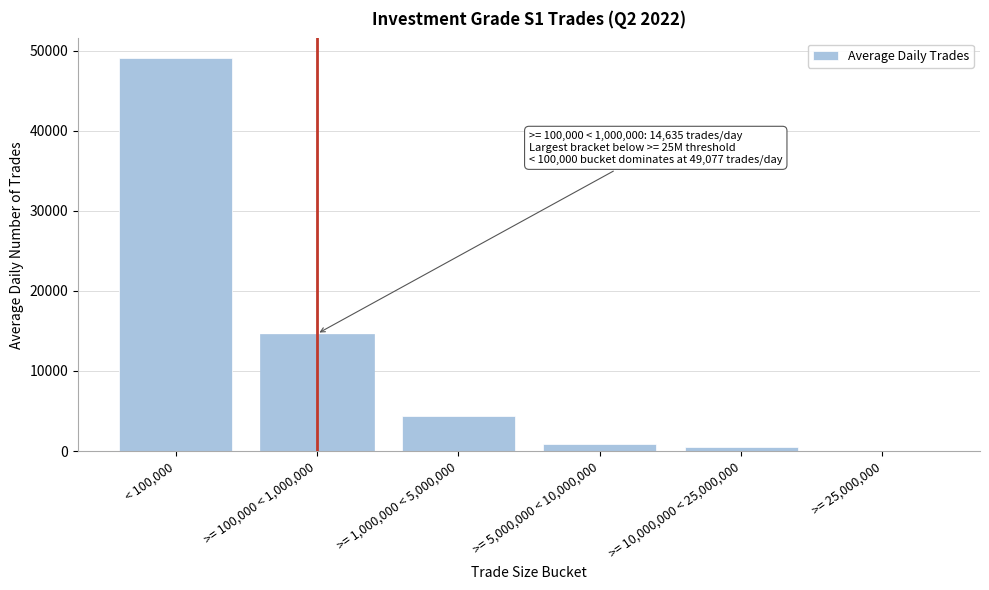

Reading right to left, what are all the values shown in this chart?

>= 25,000,000=47.9	>= 10,000,000 < 25,000,000=451.8	>= 5,000,000 < 10,000,000=913.4	>= 1,000,000 < 5,000,000=4390.7	>= 100,000 < 1,000,000=14635.3	< 100,000=49077.0